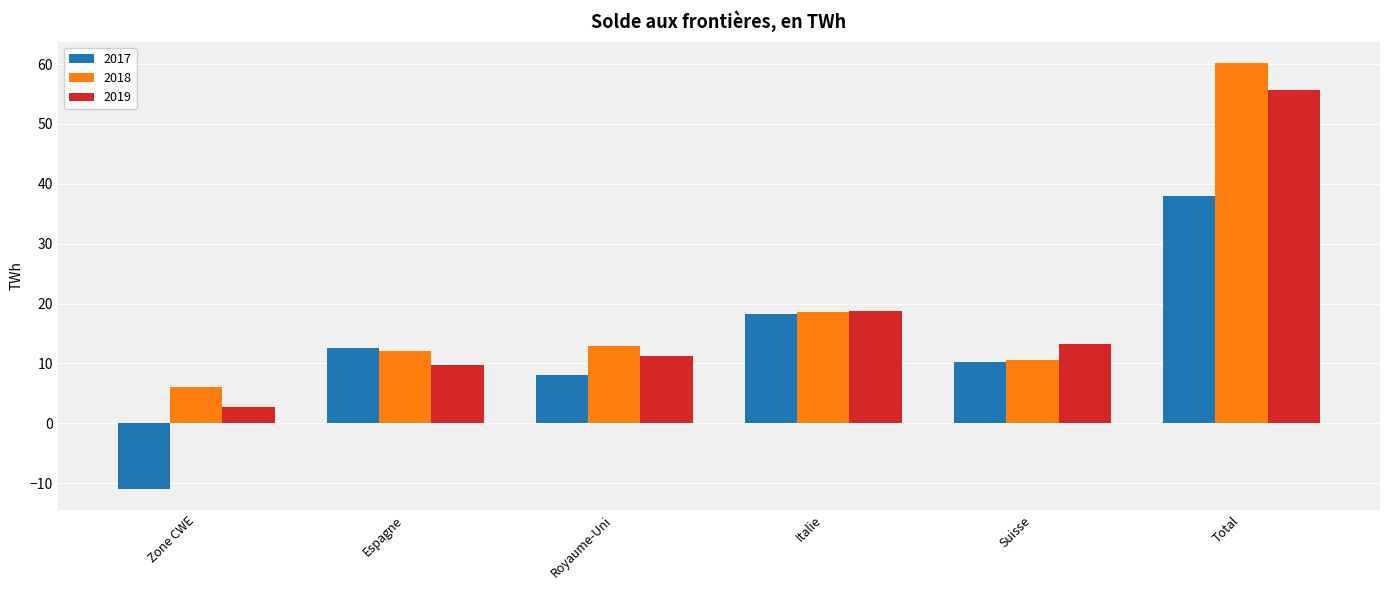

True or false: 2019 has a value of 25.9 at Italie.

False